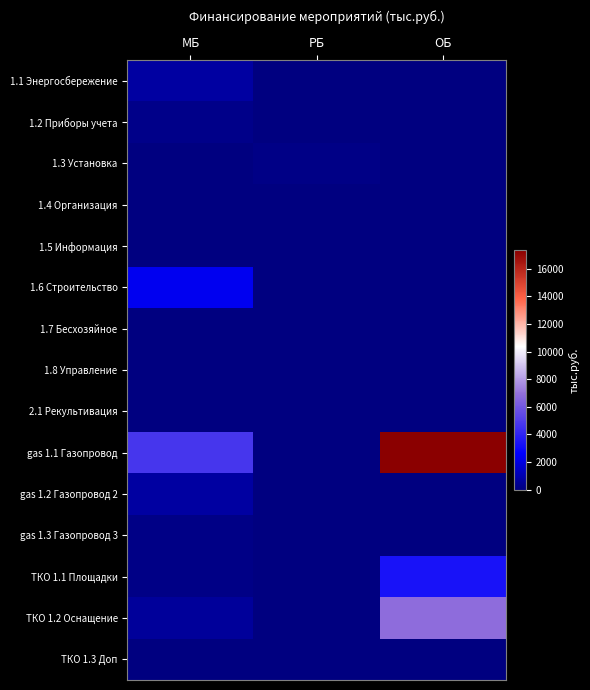

What is the spread (max minus min) of values at МБ?

4721.7